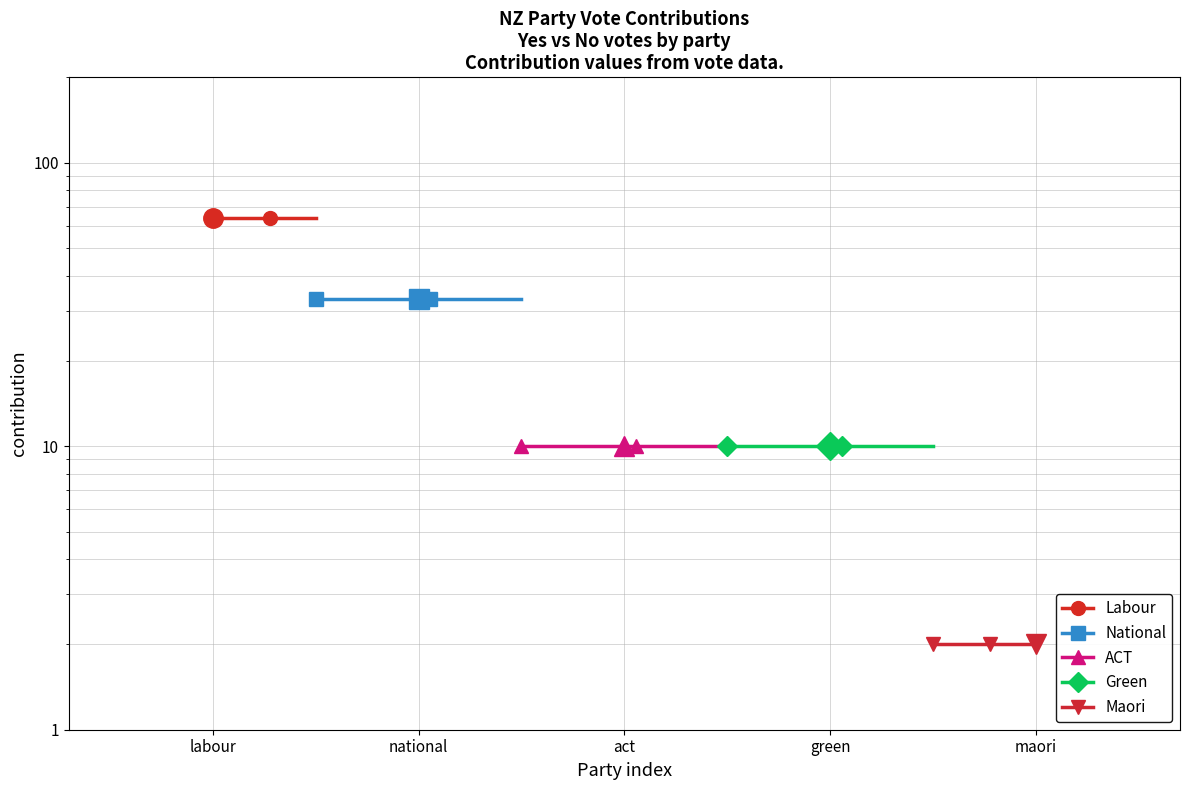

What is the lowest value of the Labour series?

64